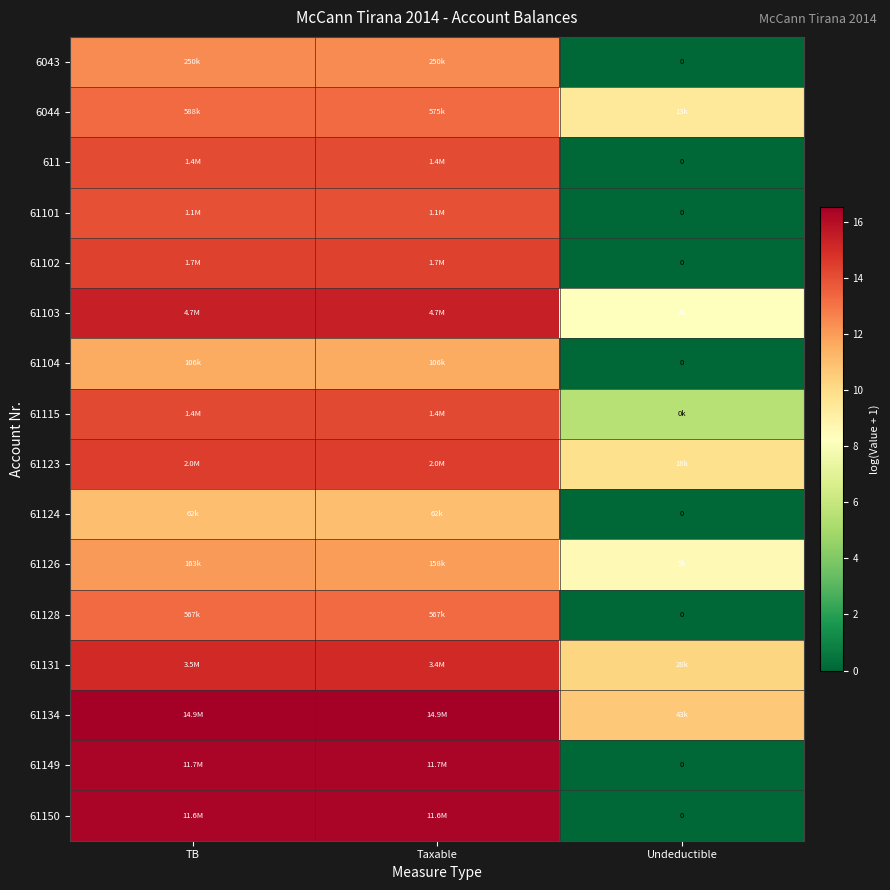

How many values in 61101 are above zero?

2